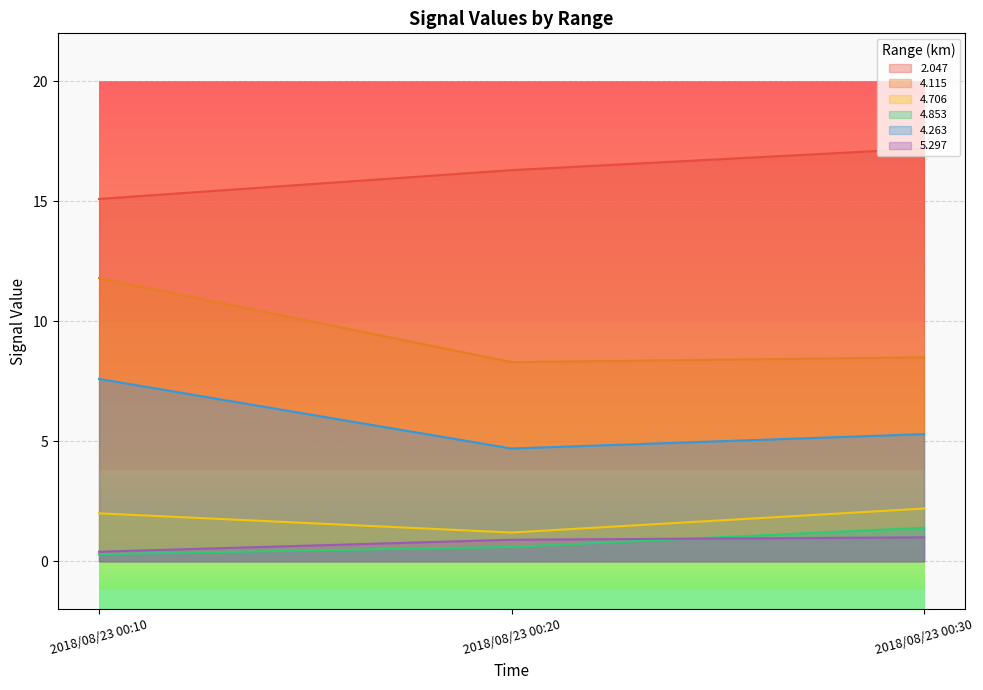

How many distinct data groups are displayed?

6